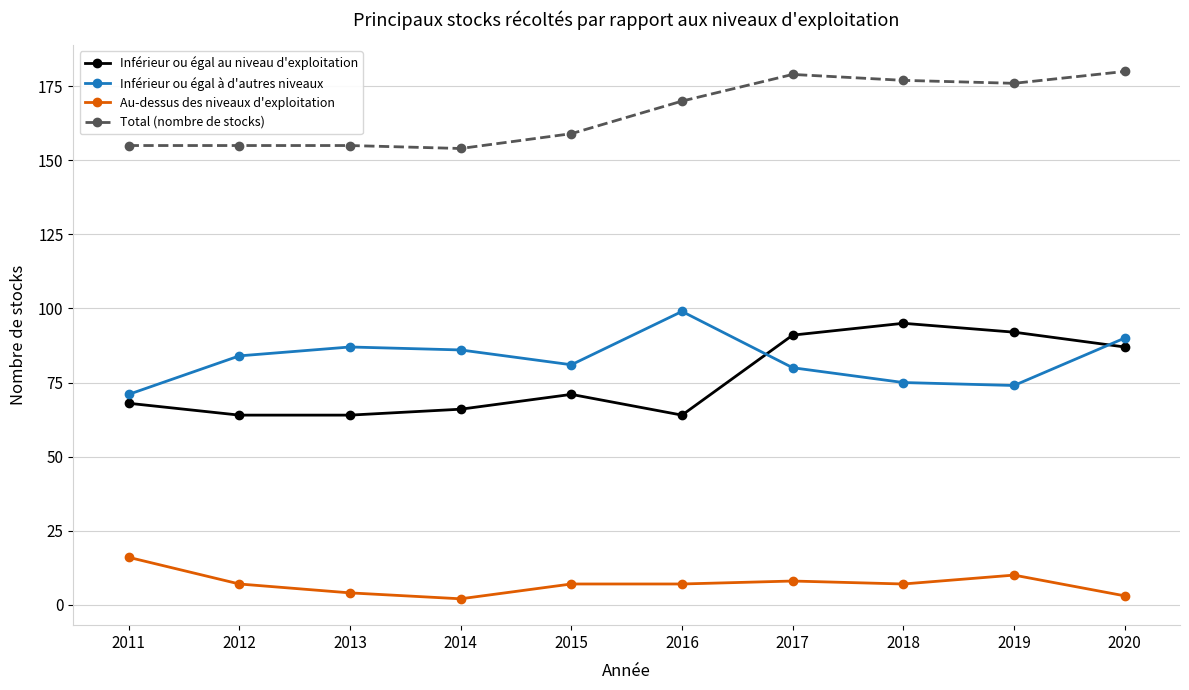

Between which two adjacent categories do Inférieur ou égal au niveau d'exploitation and Inférieur ou égal à d'autres niveaux first intersect?

2016 and 2017